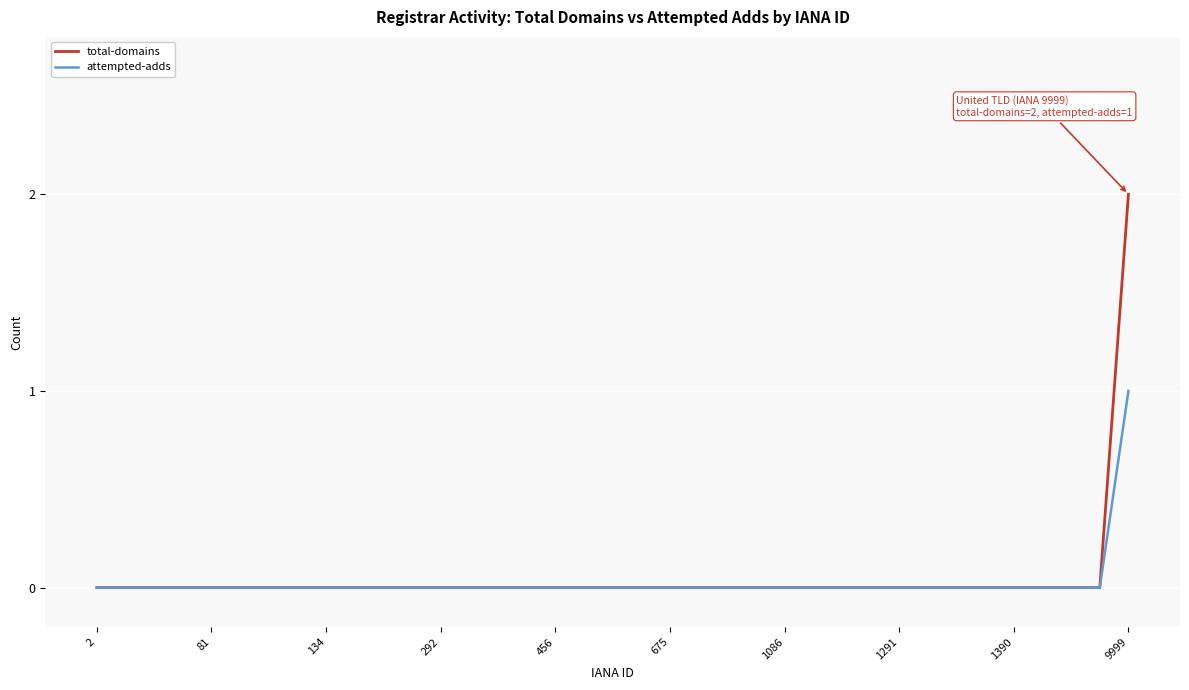

Rank the series by their maximum value, from lowest to highest.

attempted-adds, total-domains